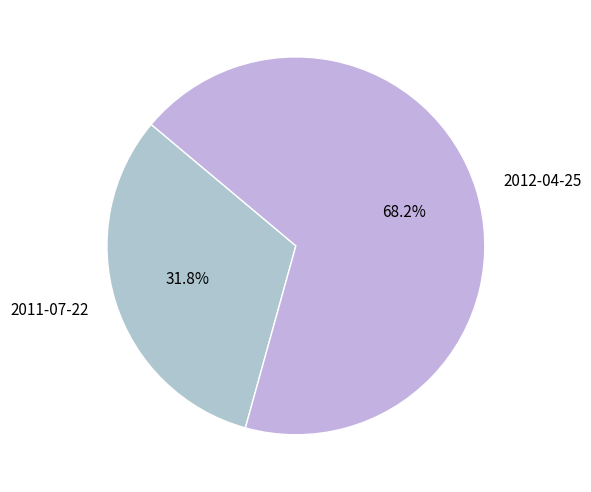

Is there any slice that represents more than half of the pie?

Yes